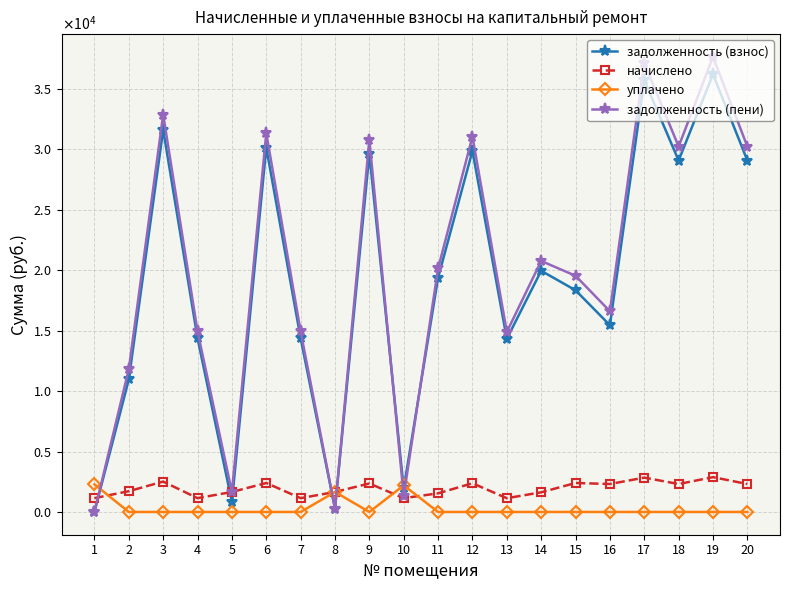

Reading right to left, what are all the values shown in this chart?

задолженность (взнос): 20=29069.8	19=36204.9	18=29069.8	17=35714.5	16=15447.2	15=18338.4	14=19948.9	13=14319.0	12=29864.1	11=19370.1	10=1943.9	9=29619.0	8=275.7	7=14368.1	6=30138.6	5=827.2	4=14368.1	3=31609.8	2=10961.4	1=0.0
начислено: 20=2311.9	19=2879.4	18=2311.9	17=2840.4	16=2311.9	15=2396.9	14=1626.3	13=1138.8	12=2375.1	11=1540.5	10=1142.7	9=2355.6	8=1654.4	7=1142.7	6=2396.9	5=1654.4	4=1142.7	3=2513.9	2=1719.9	1=1142.7
уплачено: 20=0.0	19=0.0	18=0.0	17=0.0	16=0.0	15=0.0	14=0.0	13=0.0	12=0.0	11=0.0	10=2200.0	9=0.0	8=1654.4	7=0.0	6=0.0	5=0.0	4=0.0	3=0.0	2=0.0	1=2283.0
задолженность (пени): 20=30225.7	19=37644.6	18=30225.7	17=37134.7	16=16603.2	15=19536.9	14=20762.0	13=14888.4	12=31051.6	11=20140.4	10=1315.2	9=30796.8	8=275.7	7=14939.5	6=31337.1	5=1654.4	4=14939.5	3=32866.7	2=11821.4	1=0.0